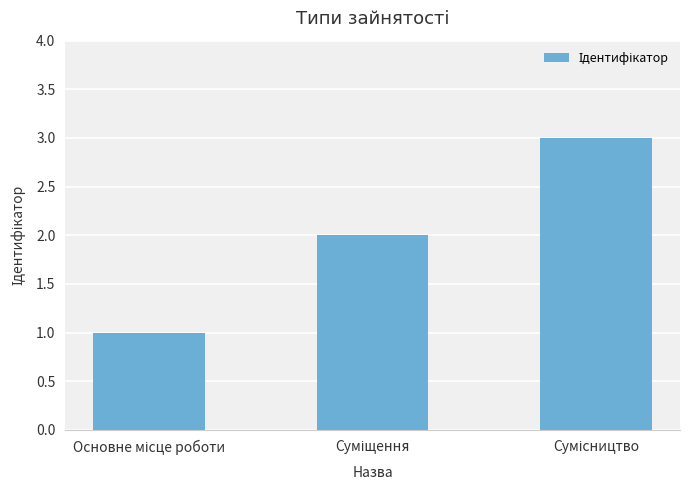

What is the greatest value displayed?

3